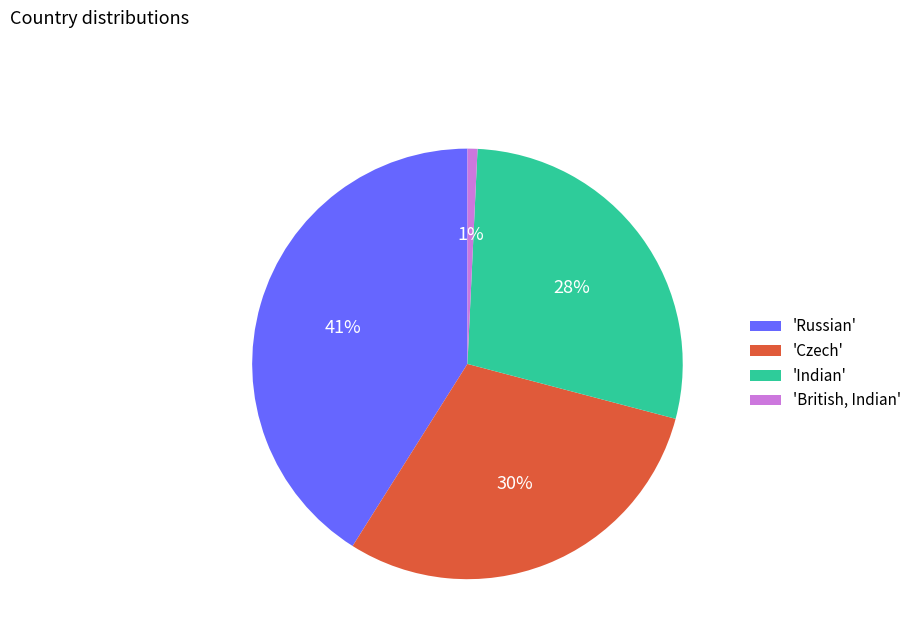

To the nearest percent, what percentage of the pie is 'British, Indian'?

1%